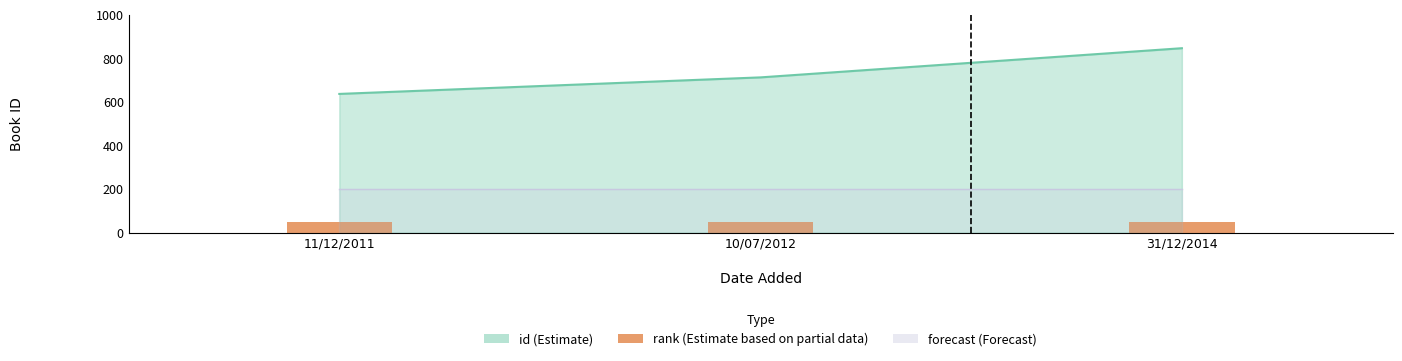

What is the ratio of the value at 11/12/2011 to the value at 31/12/2014?

0.8